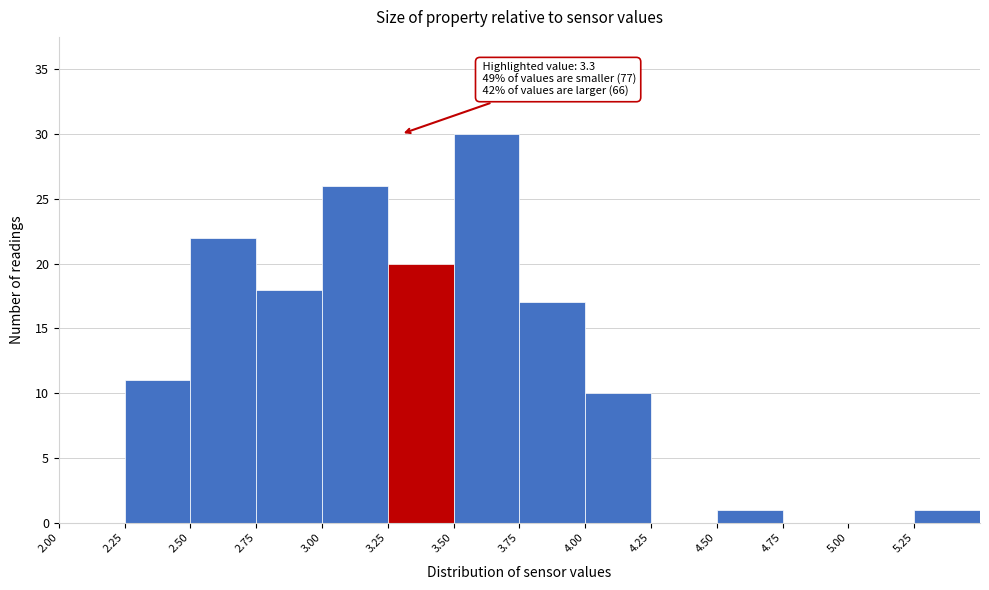

Which range on the x-axis has the tallest bar?

3.50 to 3.75